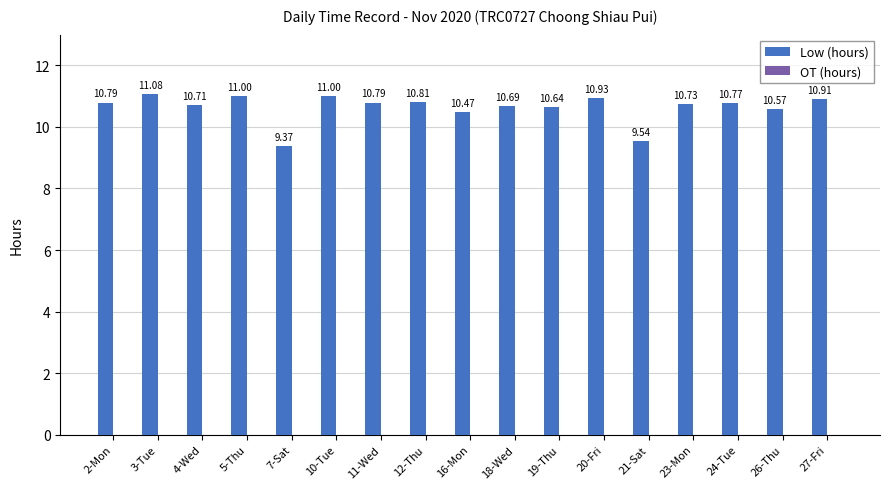

What is the difference between the maximum and minimum values?

1.7